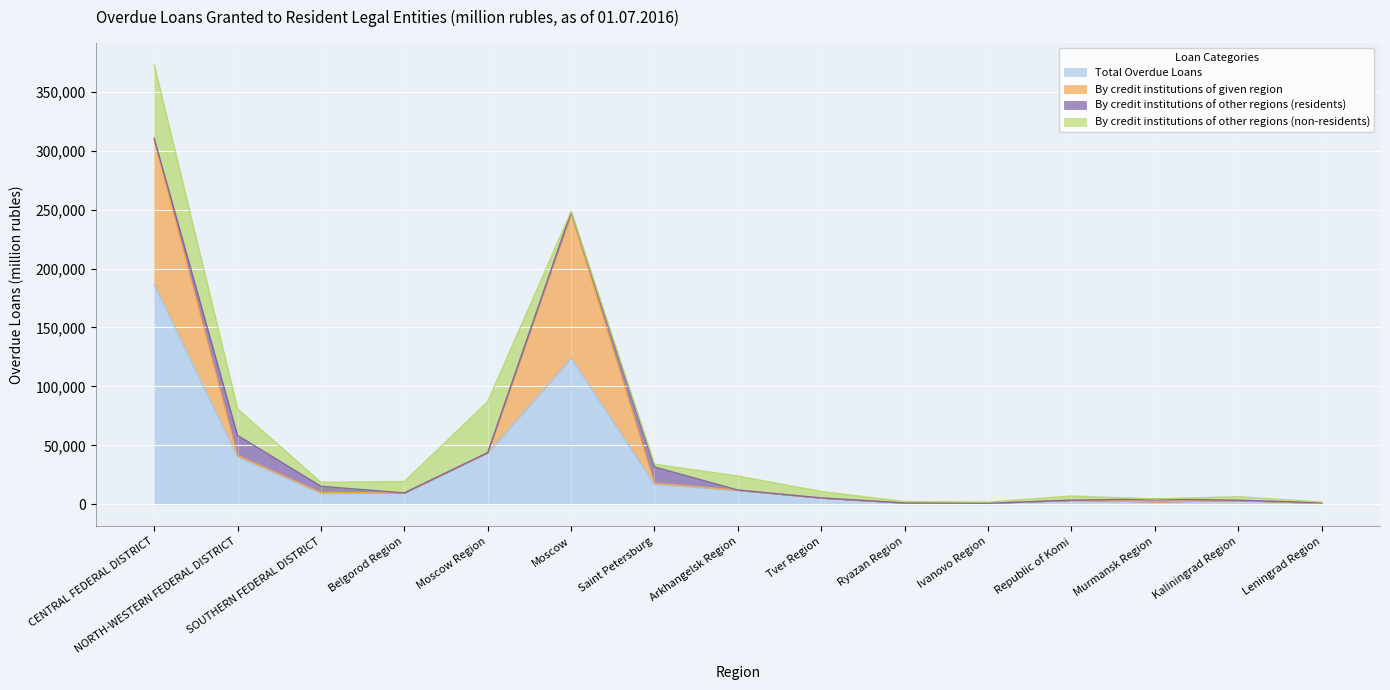

How many values in the Total Overdue Loans series are below 9371?

7